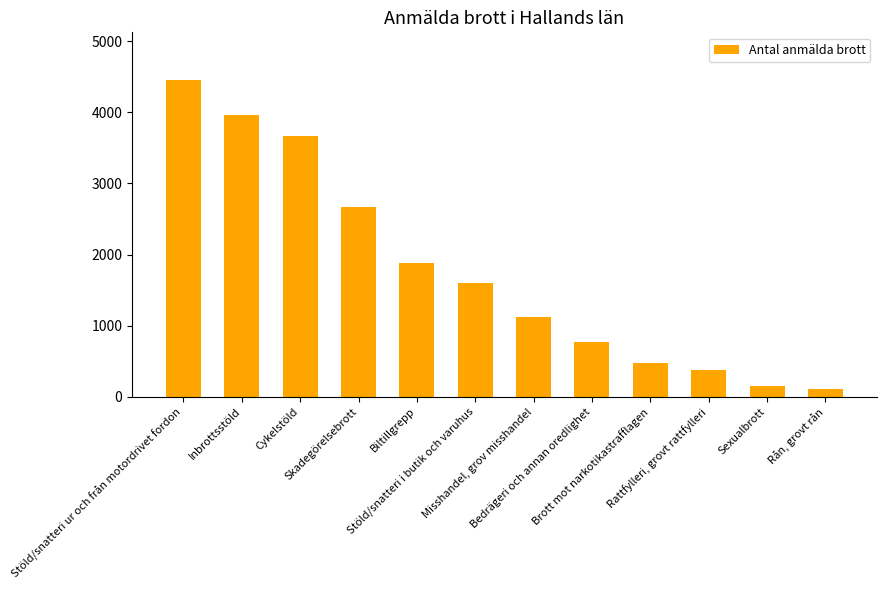

What is the greatest value displayed?

4457